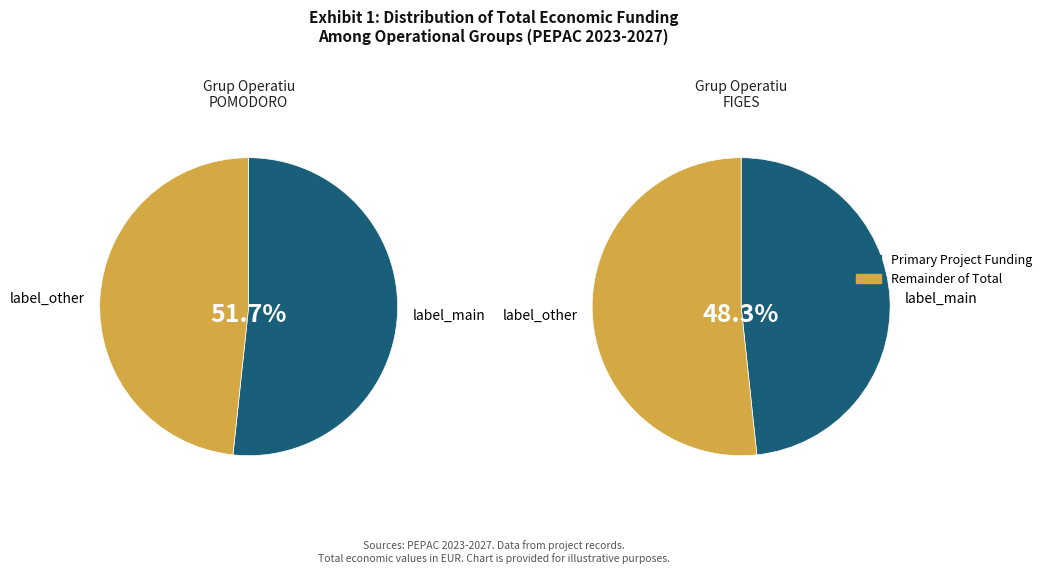

Rank the categories by value from lowest to highest.

Grup Operatiu FIGES, Grup Operatiu POMODORO